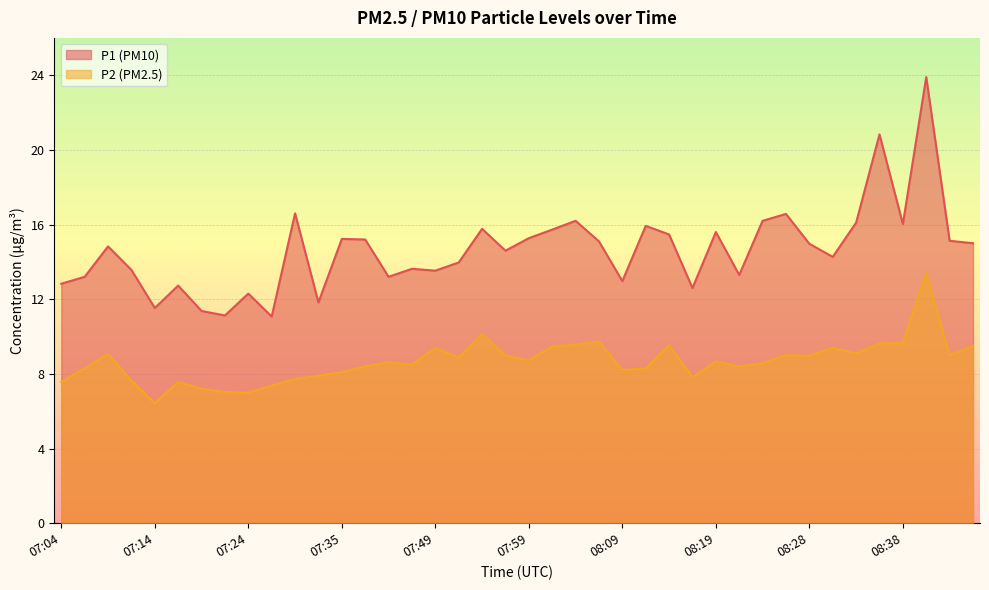

Is the value of P1 at 08:46 greater than the value of P2 at 08:14?

Yes